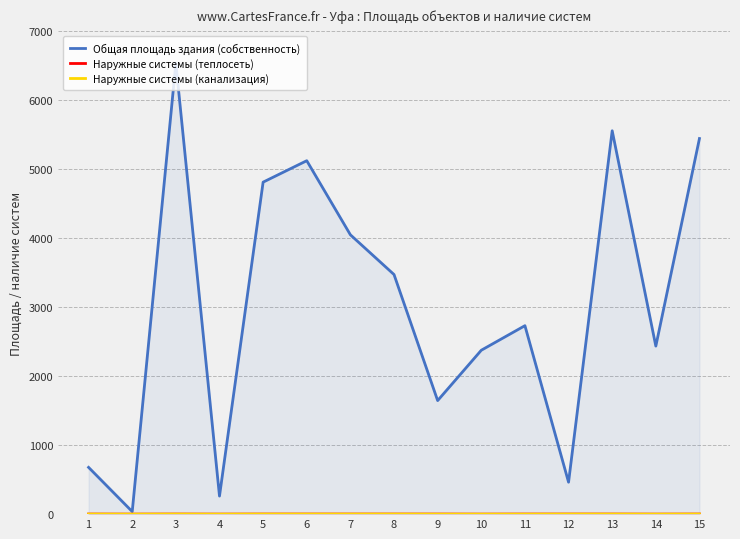

Reading left to right, extract all data points from this chart.

Общая площадь здания (собственность): 1=677.3	2=37.1	3=6528.9	4=261.6	5=4808.2	6=5118.6	7=4045.6	8=3469.9	9=1644.5	10=2373.7	11=2729.4	12=462.6	13=5552.2	14=2433.7	15=5439.8
Наружные системы (теплосеть): 1=1.0	2=0.0	3=1.0	4=0.0	5=1.0	6=1.0	7=1.0	8=1.0	9=1.0	10=0.0	11=1.0	12=1.0	13=1.0	14=0.0	15=1.0
Наружные системы (канализация): 1=1.0	2=0.0	3=1.0	4=0.0	5=1.0	6=1.0	7=1.0	8=1.0	9=0.0	10=0.0	11=0.0	12=1.0	13=1.0	14=0.0	15=1.0